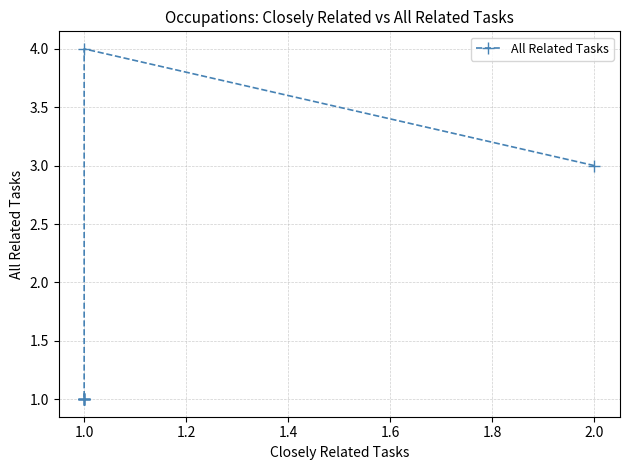

What is the value of the 7th point from the left?

1